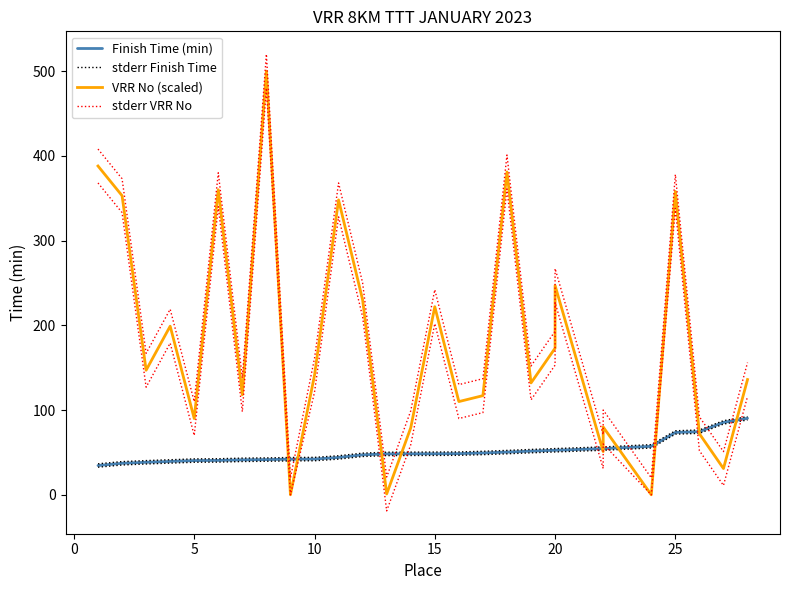

What is the difference between the second highest and second lowest values in the stderr Finish Time series?

48.3